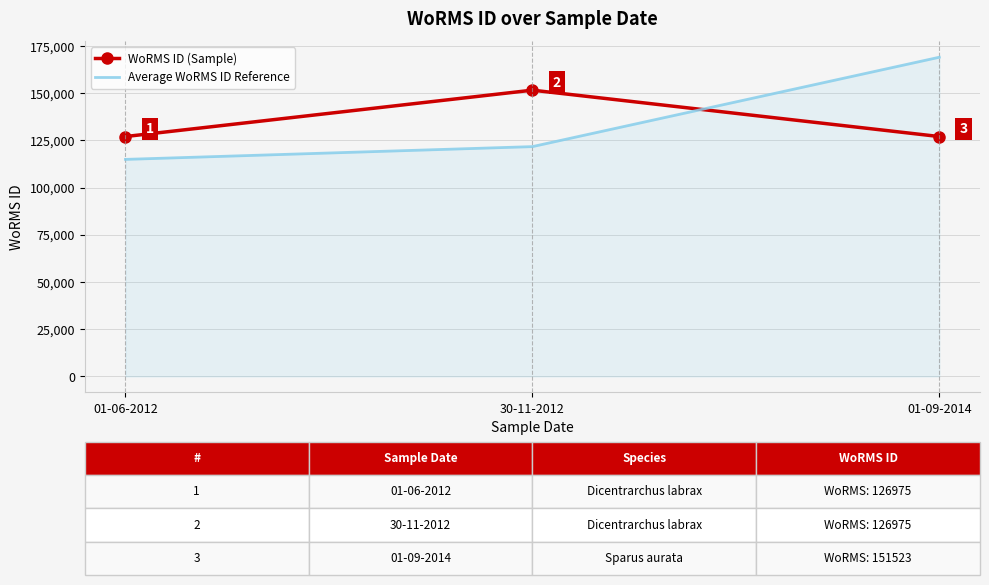

What position from the left is 01-09-2014?

3